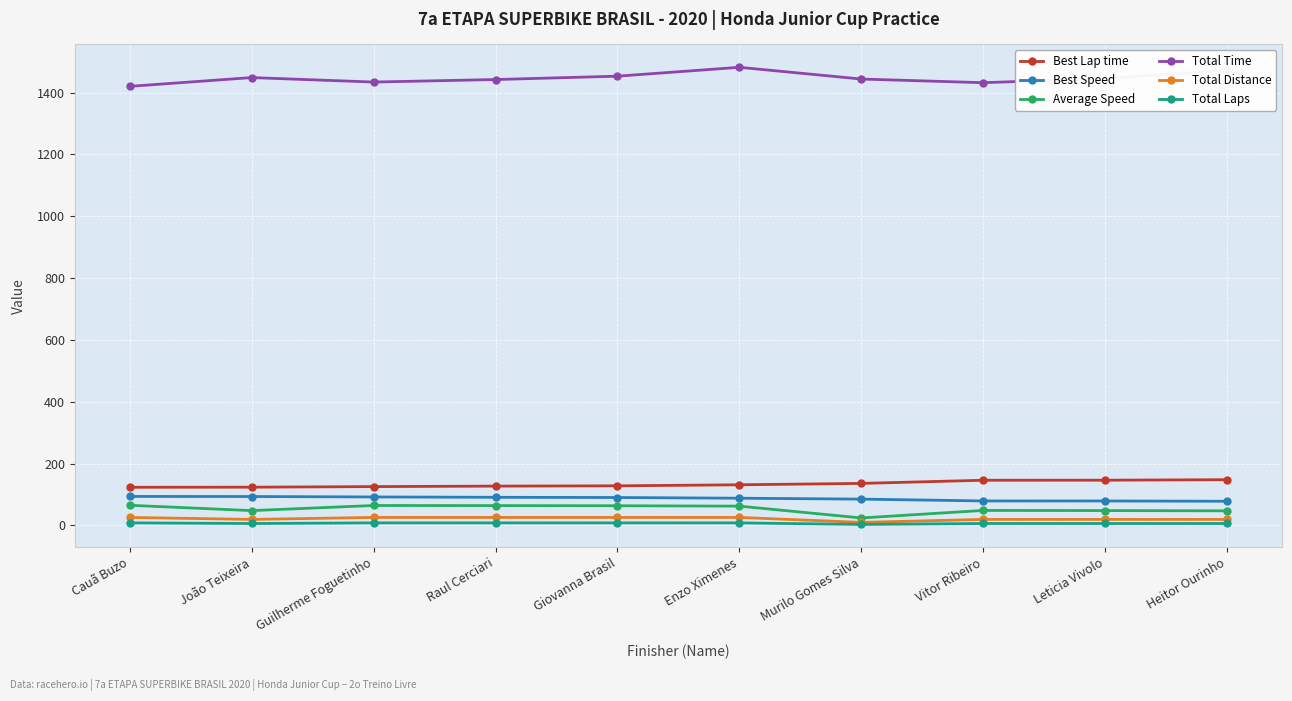

True or false: Total Distance and Average Speed cross at least once.

False